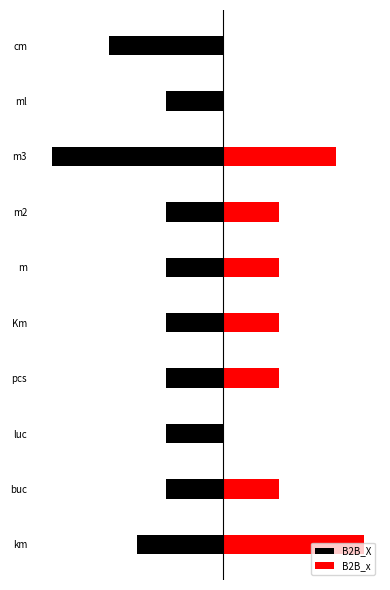

The B2B_x series shows 0.5 at 4. True or false?

False